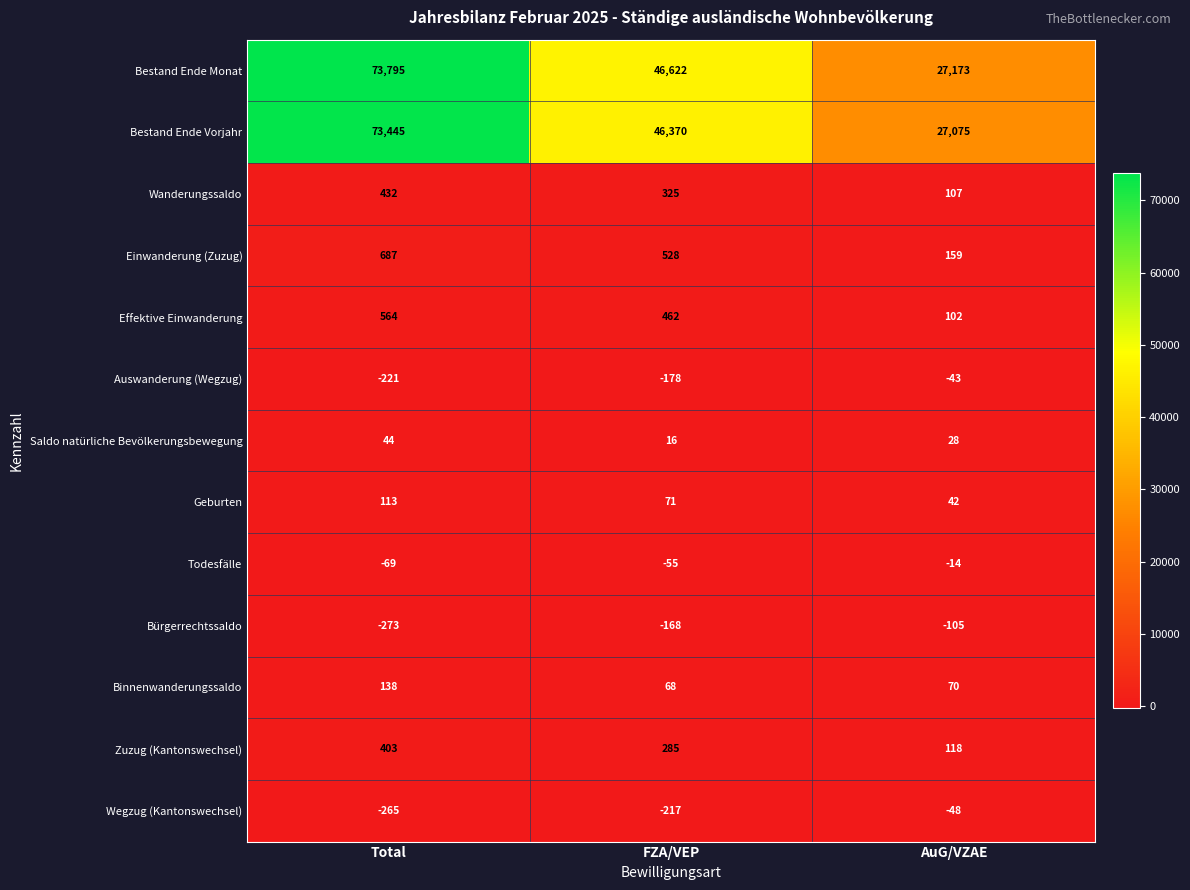

How many Todesfälle values are between -69 and -14?

3